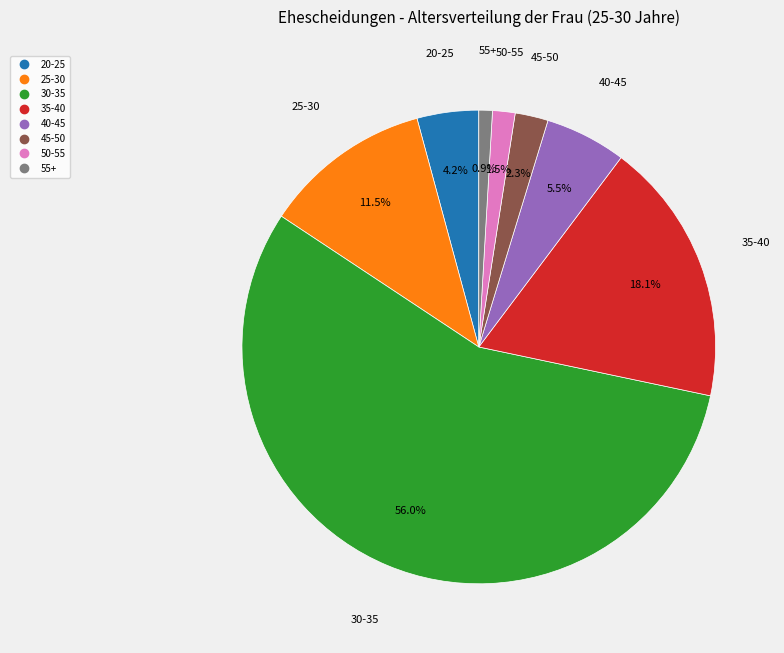

Is the sum of 35-40 and 30-35 greater than half?

Yes